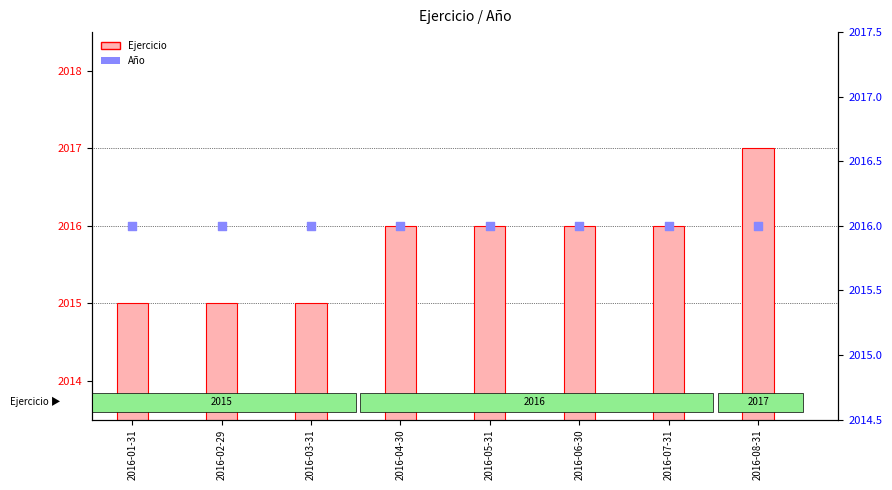

Which series contains the highest Y value?

Ejercicio